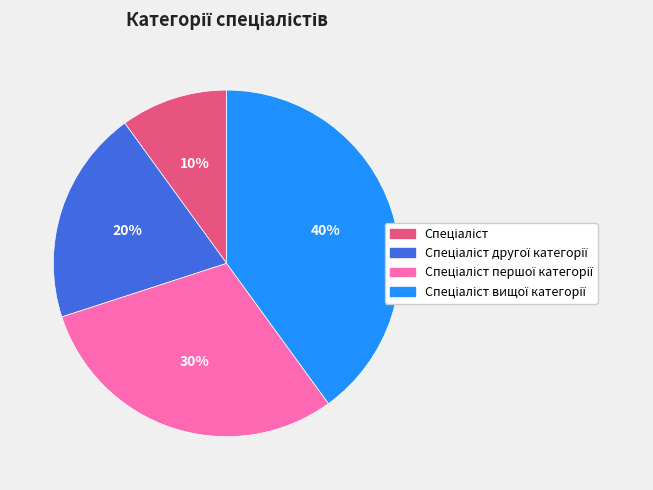

To the nearest percent, what is the difference between the largest and smallest slice percentages?

30%